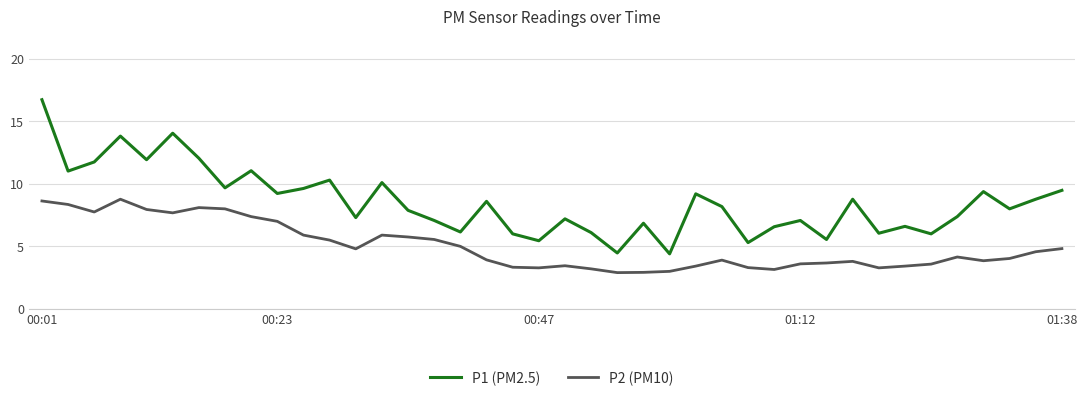

Which series has the widest spread of values?

P1 (PM2.5)